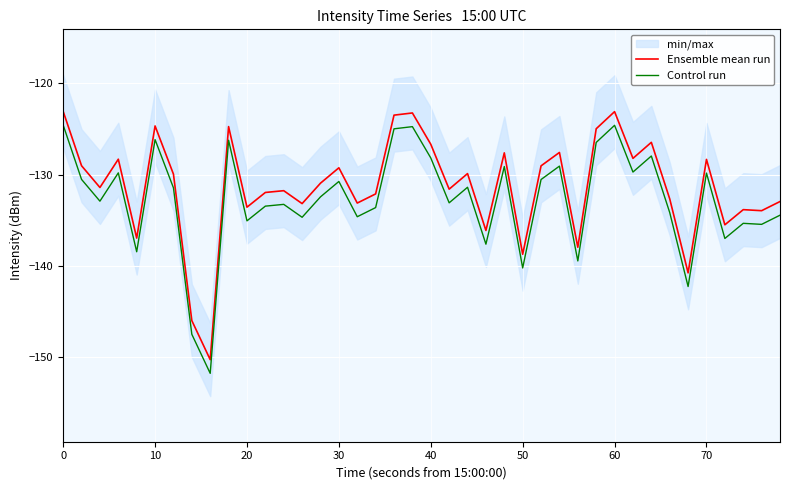

What is the difference between the maximum and minimum values in the Control run series?

27.2